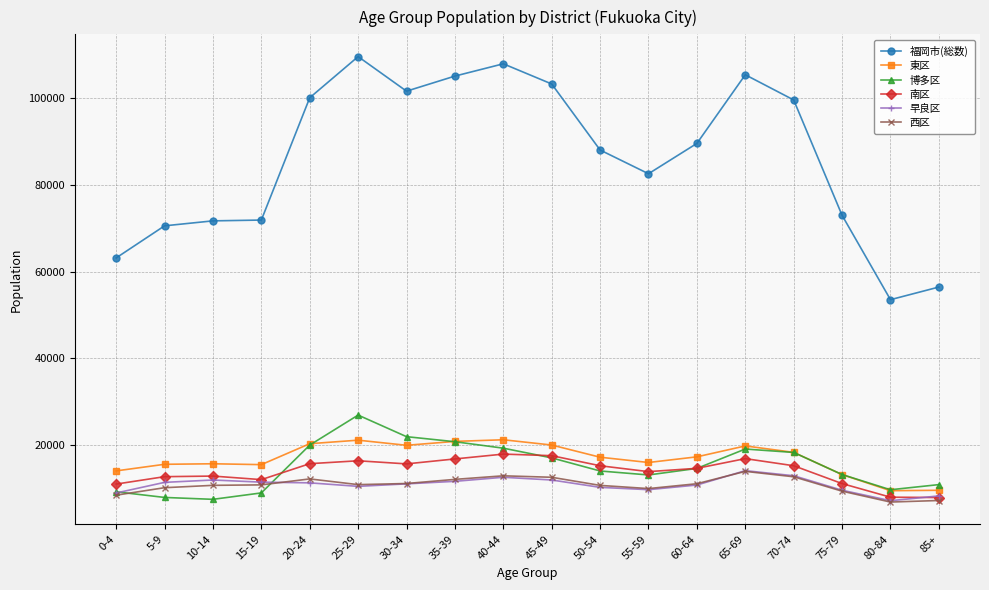

Which series changed the most between 45-49 and 75-79?

福岡市(総数)